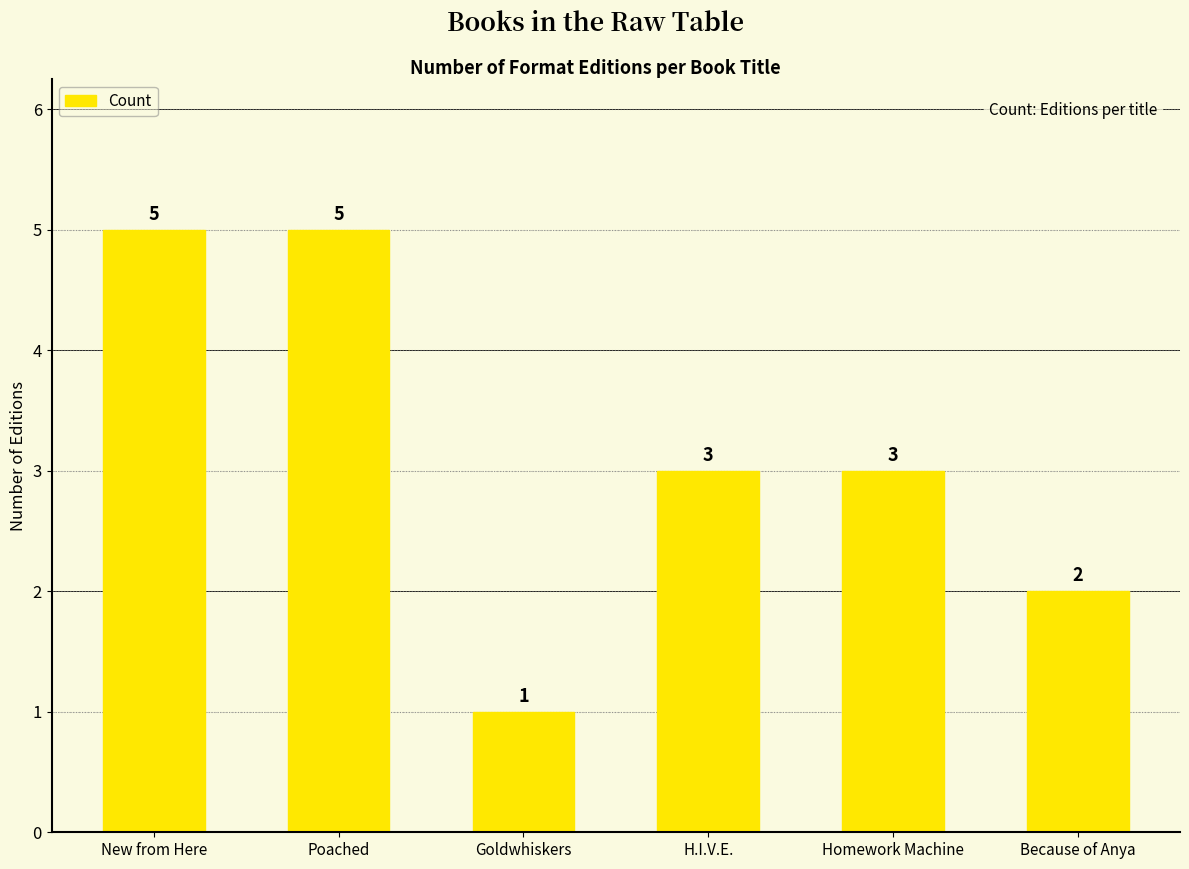

Approximately how many times larger is the value at New from Here compared to Poached?

1.0